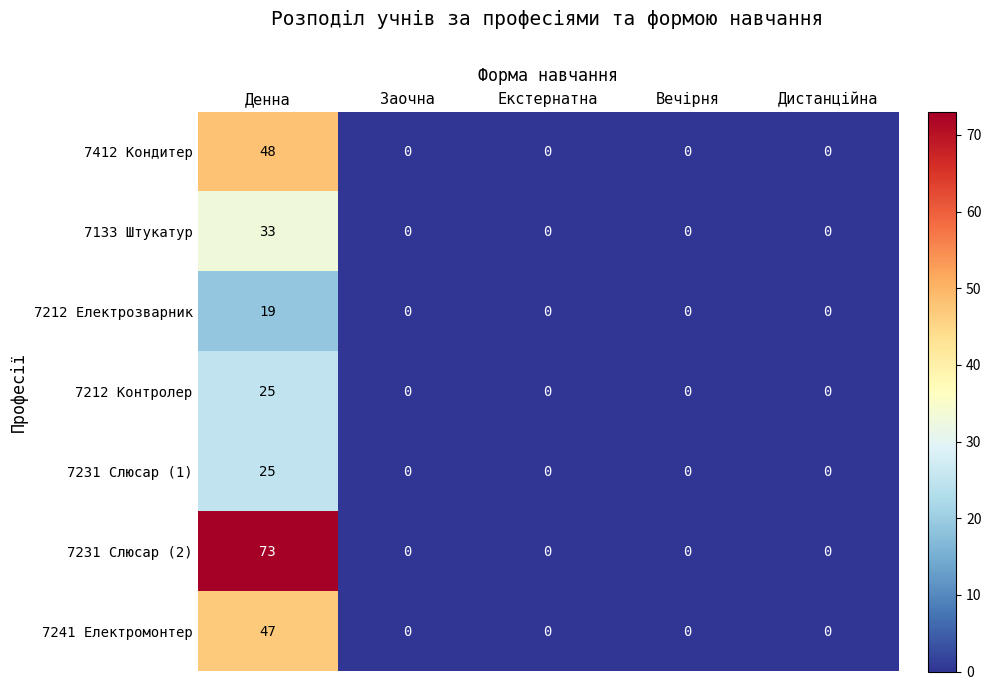

Which series has the widest spread of values?

7231 Слюсар (2)